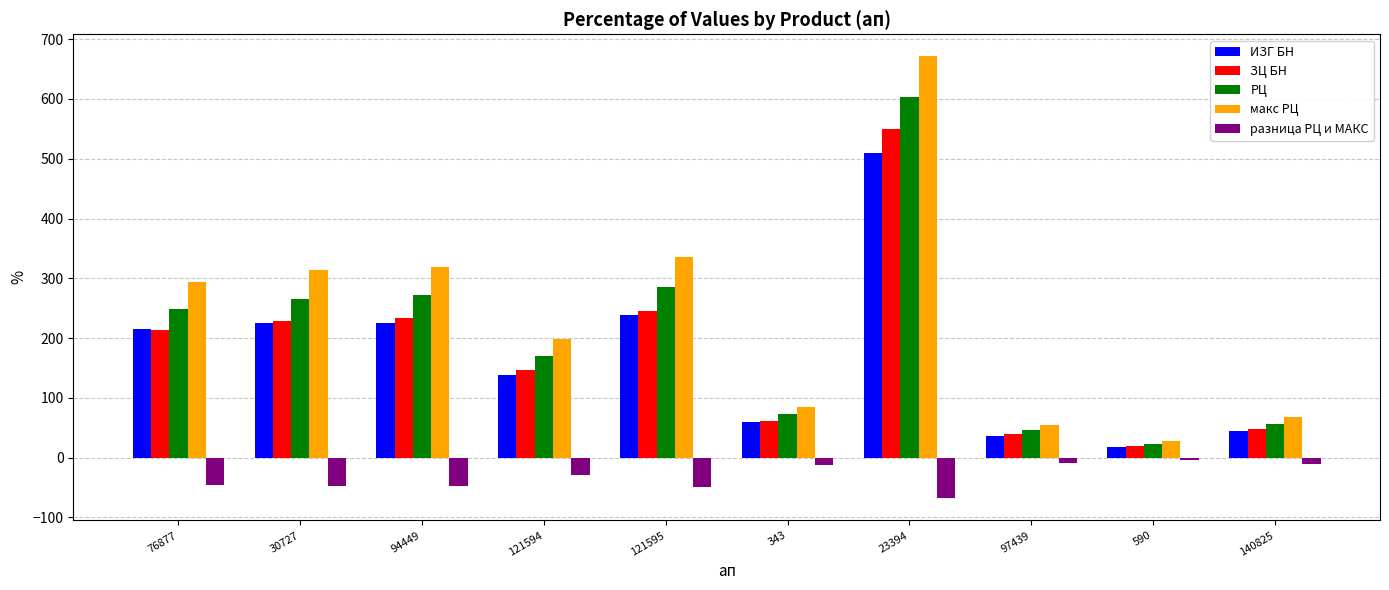

The value of ЗЦ БН at 30727 is 369.2. True or false?

False